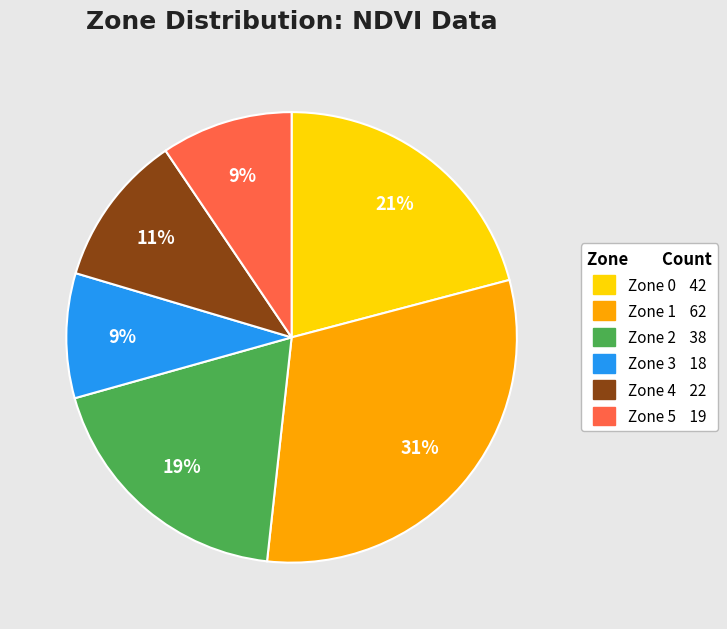

Does Zone 1 account for over 50% of the chart?

No